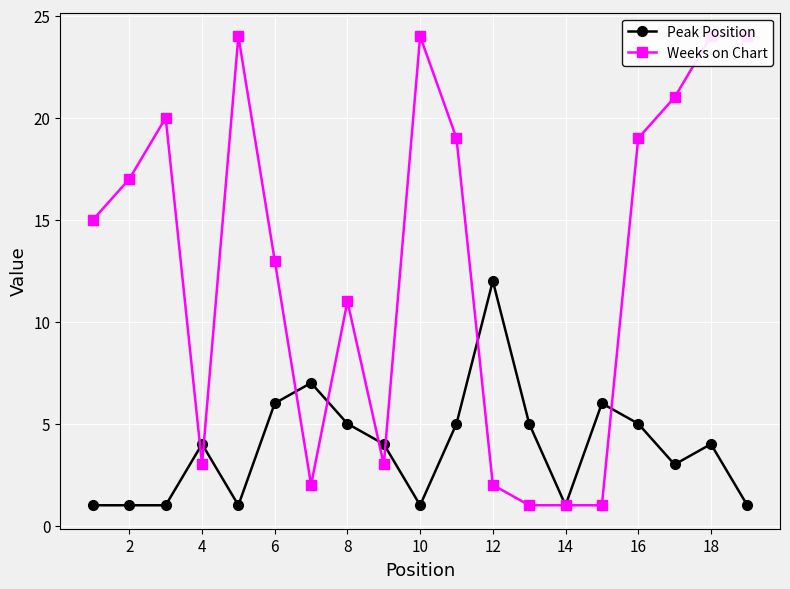

At which label does Peak Position reach its peak?

12